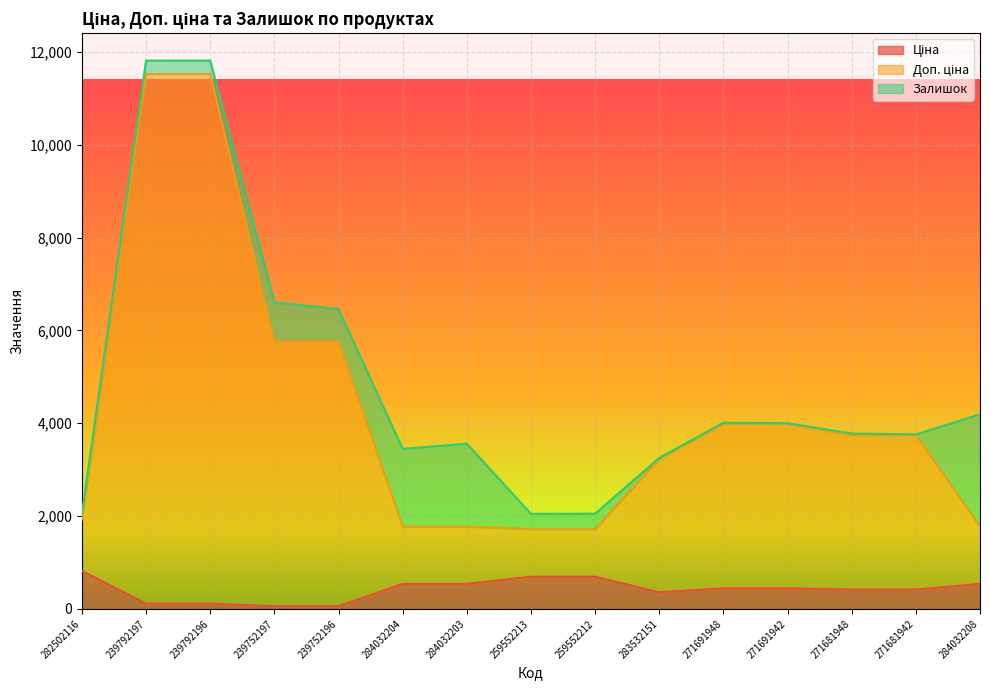

What is the total value across all series at 284032204?

3448.4